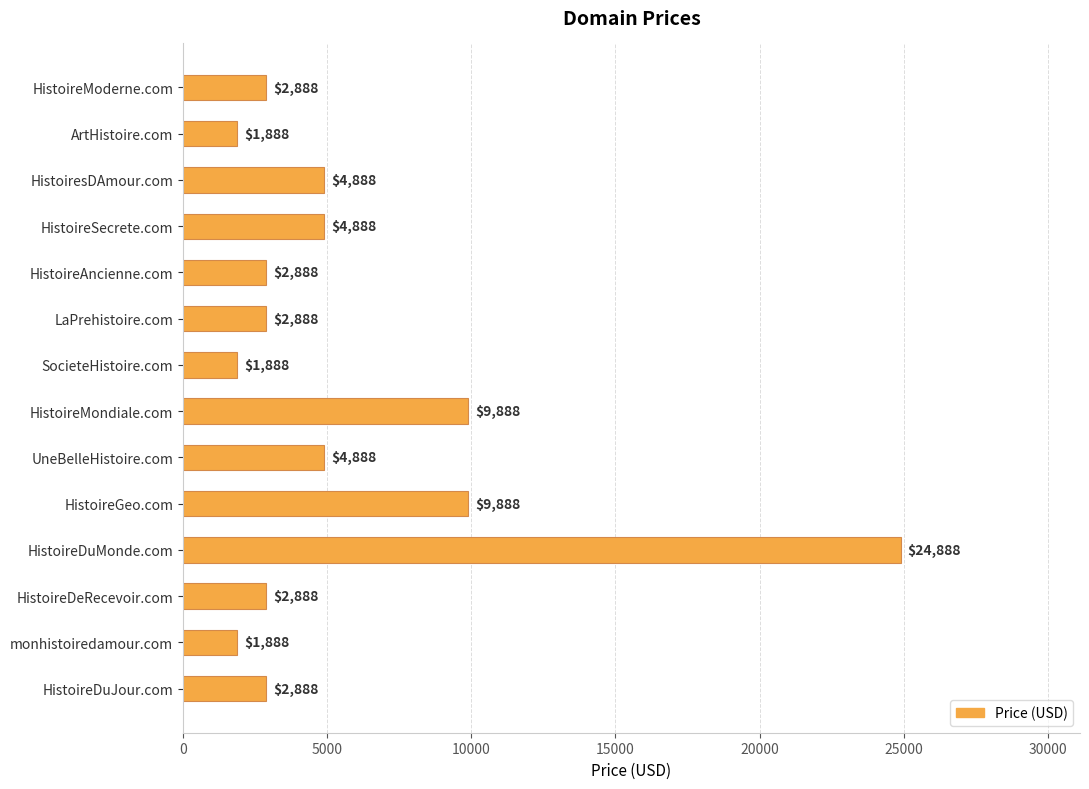

True or false: the data shows 8564 at UneBelleHistoire.com.

False